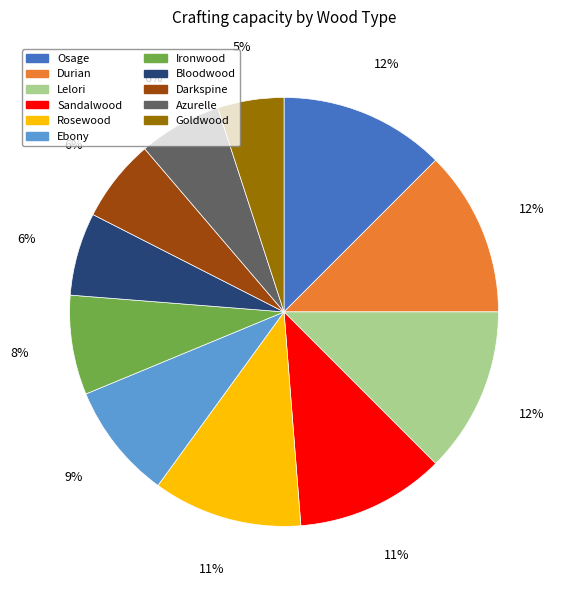

To the nearest percent, what percentage of the pie is Ironwood?

8%